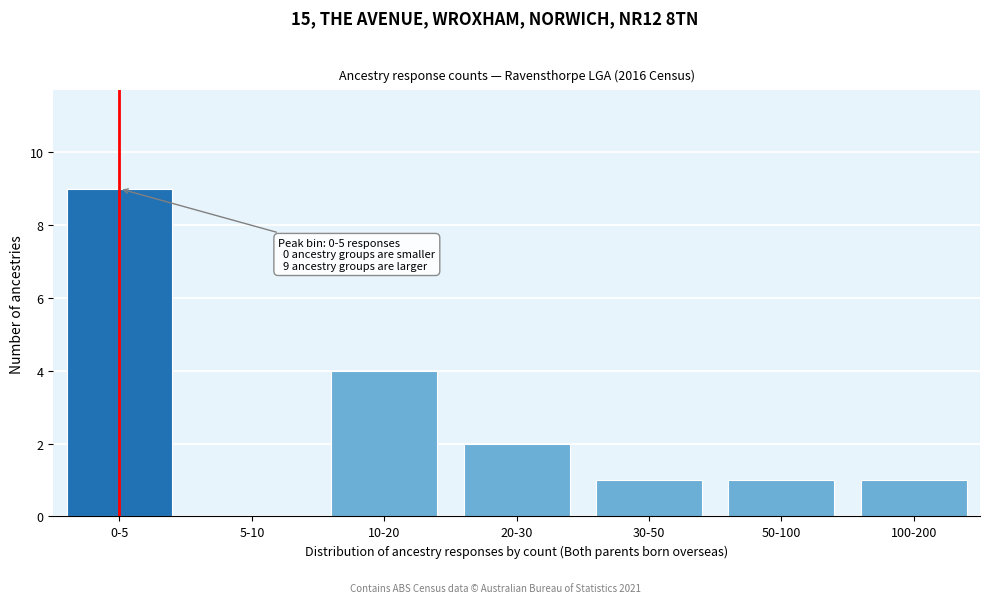

Reading left to right, transcribe all the data shown in this chart.

0-5=9	5-10=0	10-20=4	20-30=2	30-50=1	50-100=1	100-200=1